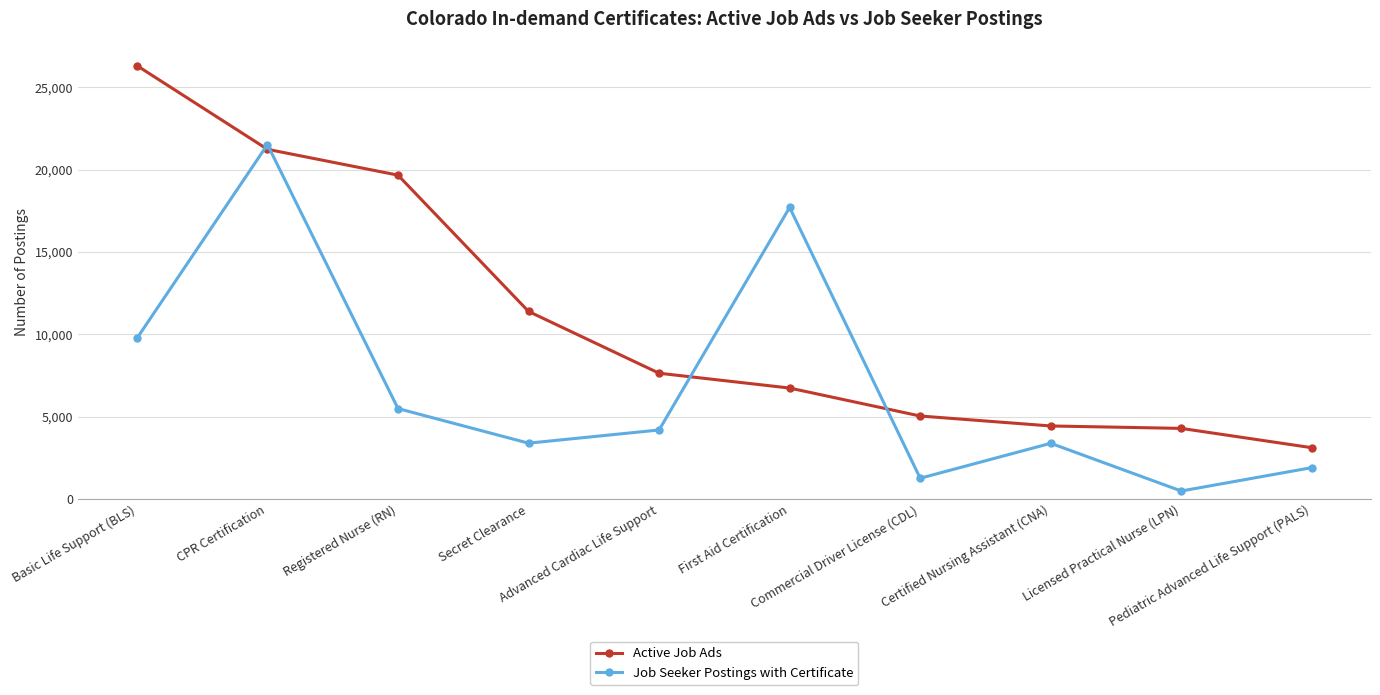

What is the difference between the maximum and second lowest values in the Active Job Ads series?

22032